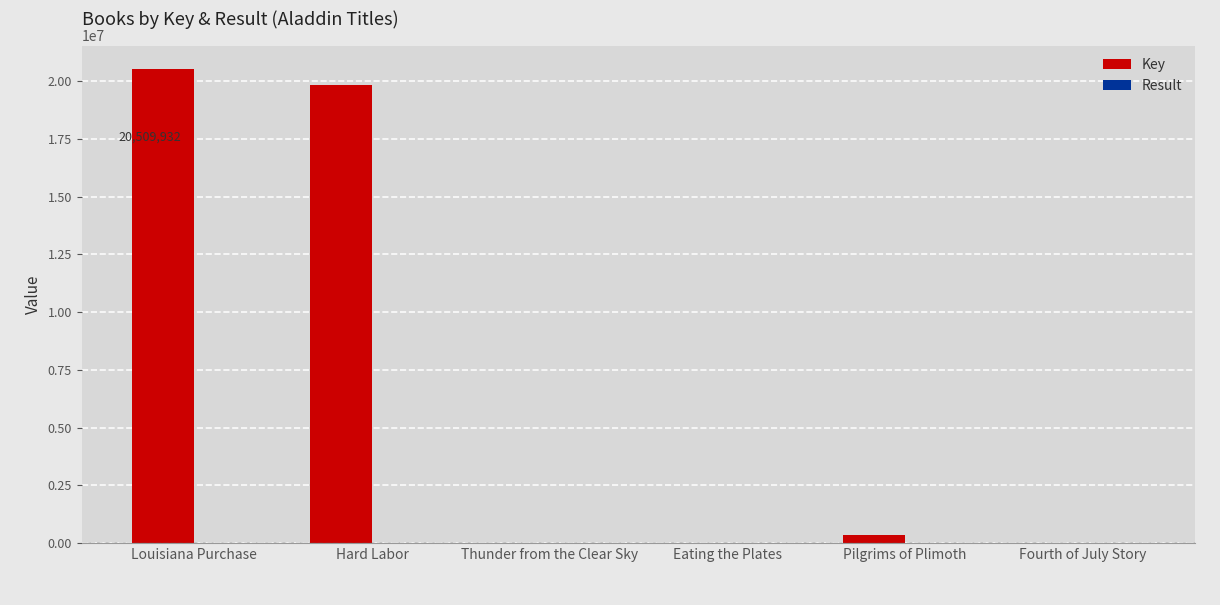

What is the difference between the Key values at Hard Labor and Eating the Plates?

19836581